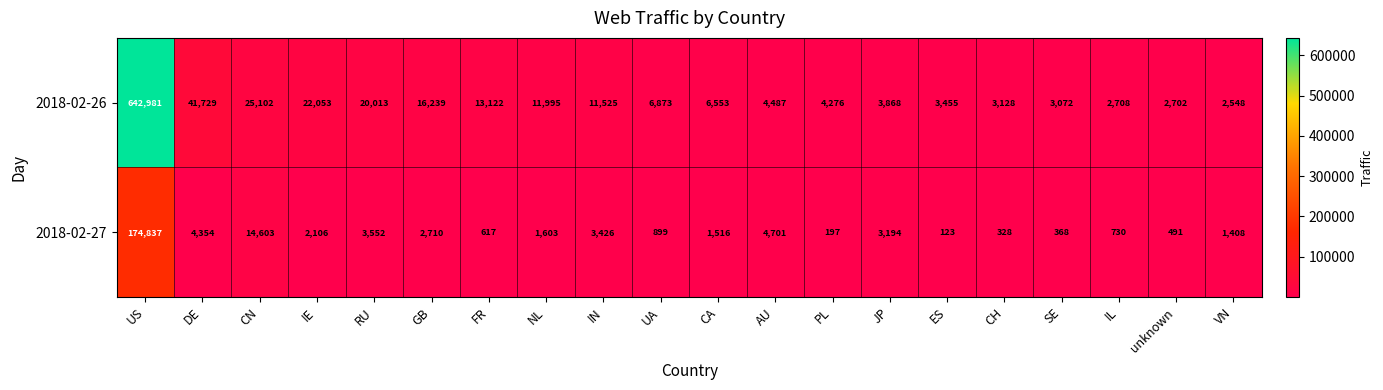

List the series in order of their peak value, lowest first.

2018-02-27, 2018-02-26